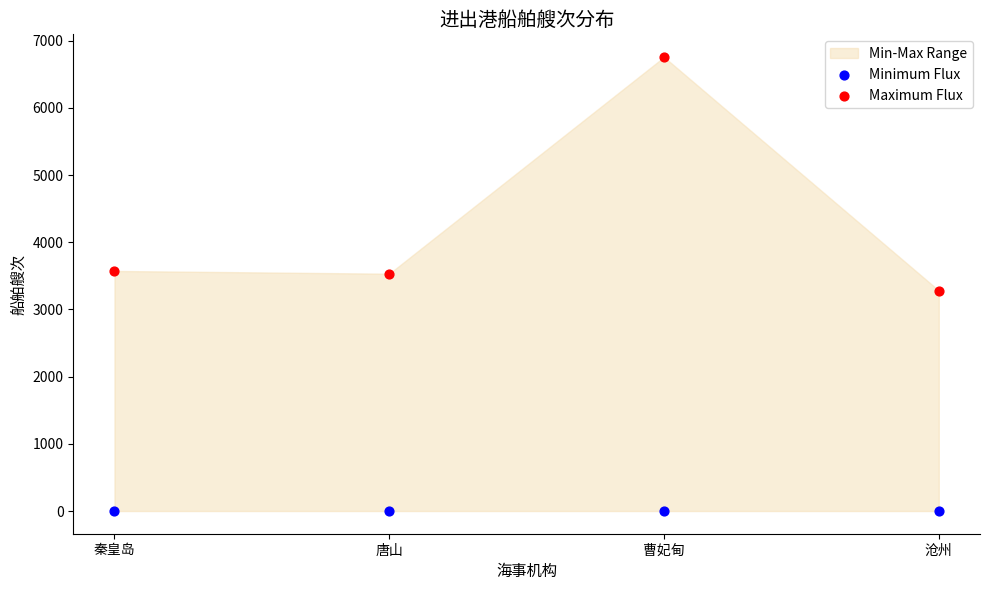

Across all data points, what is the average Y value?

2143